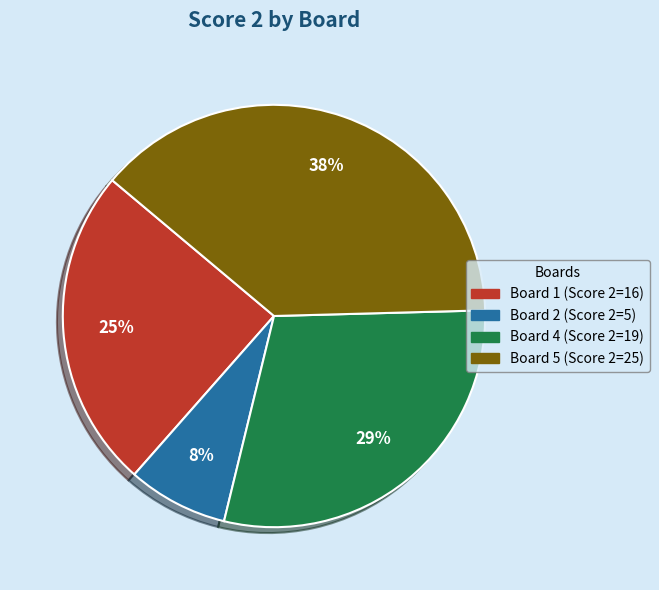

To the nearest percent, what is the average slice percentage?

25%